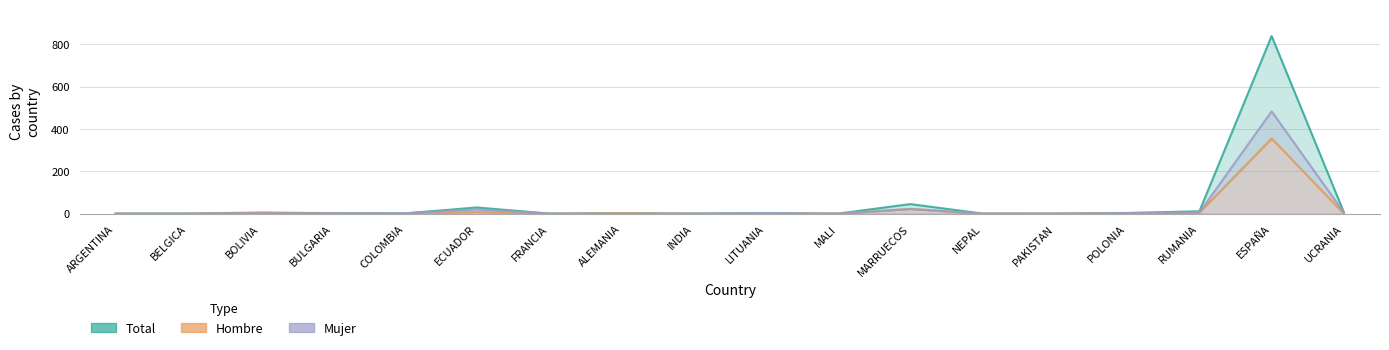

How many lines are shown in the chart?

3